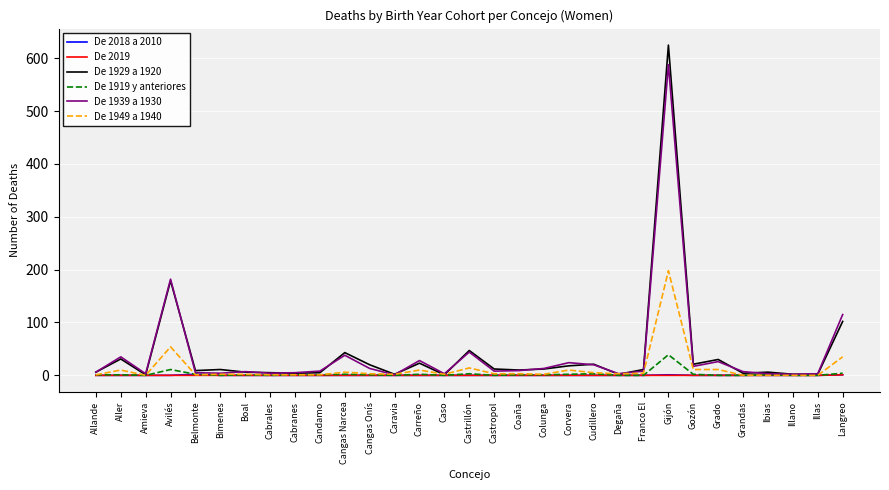

Where does the De 1929 a 1920 series first go above 11?

Aller